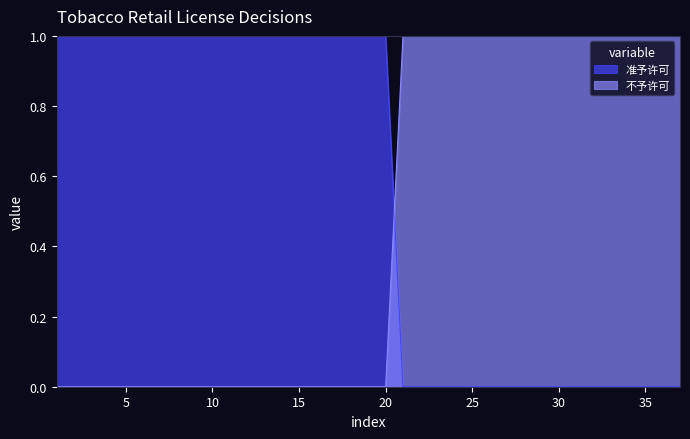

How many values in 不予许可 are above zero?

17